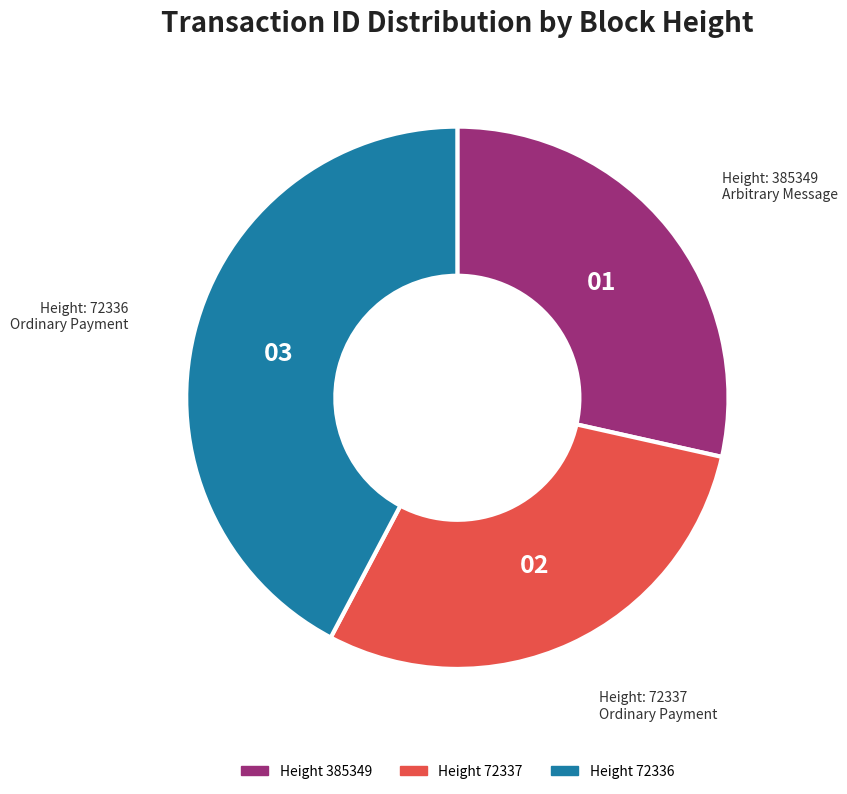

Count the number of slices in the pie.

3